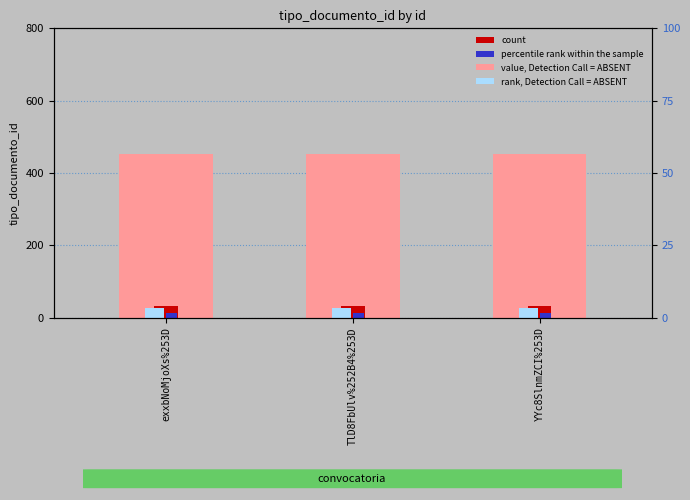

What position from the left is exxbNoMjoXs%253D?

1